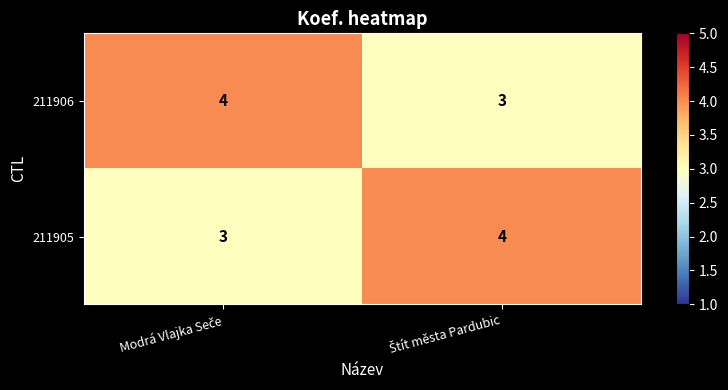

What is the sum of all 211906 values?

7